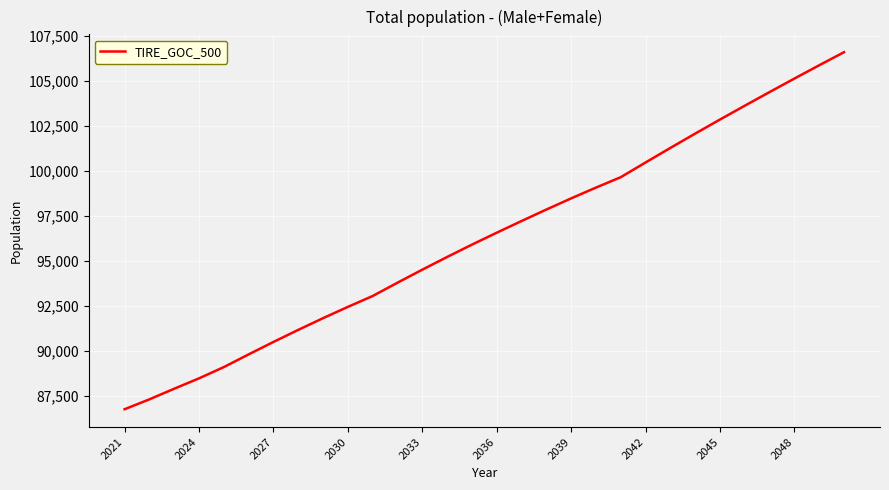

What is the difference between the maximum and minimum values?

19849